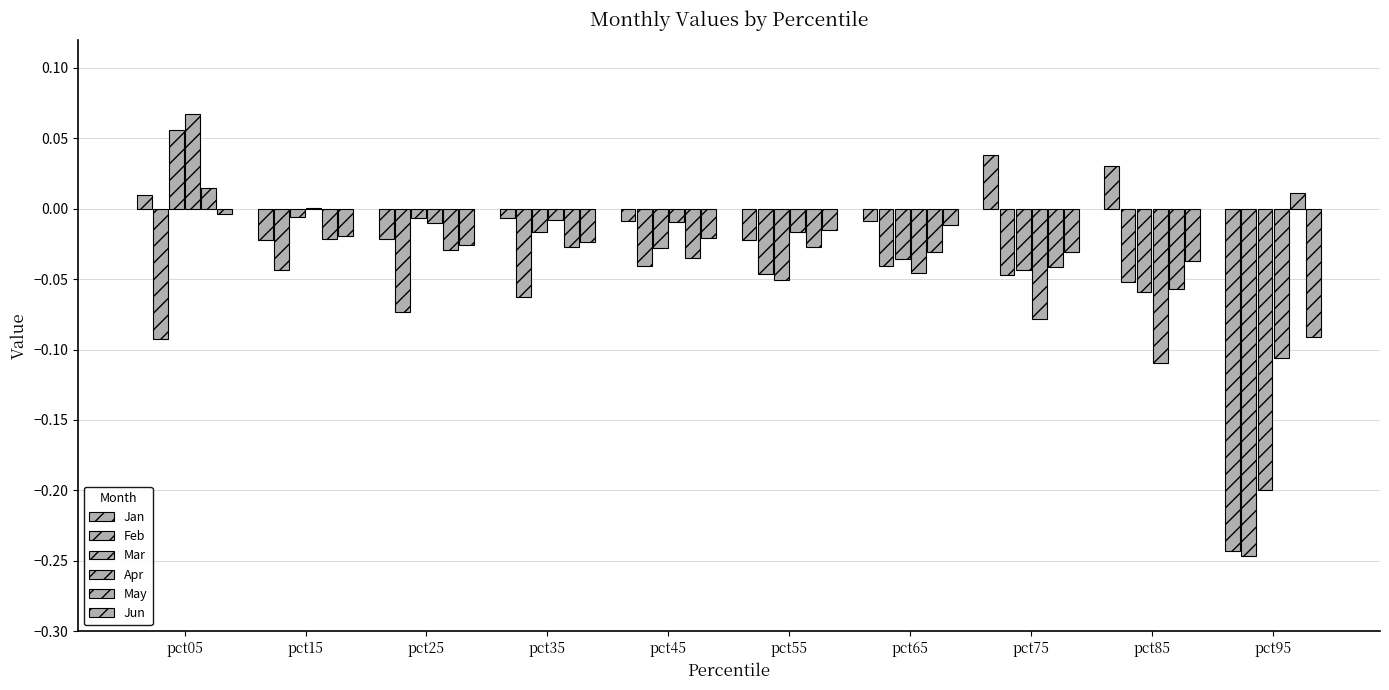

Which series has the widest spread of values?

Jan